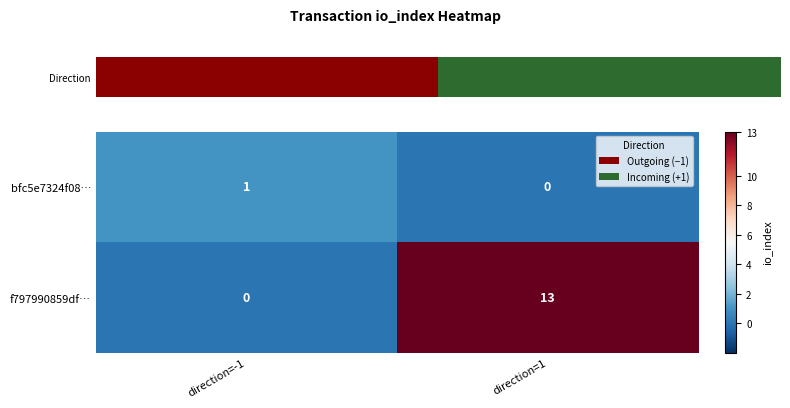

What is the maximum value shown in the chart?

13